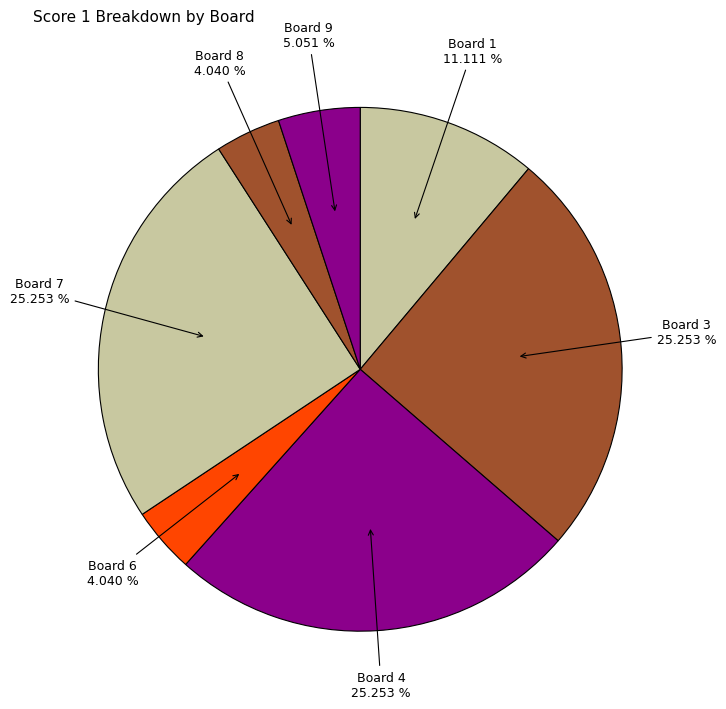

Which slice is the largest?

3